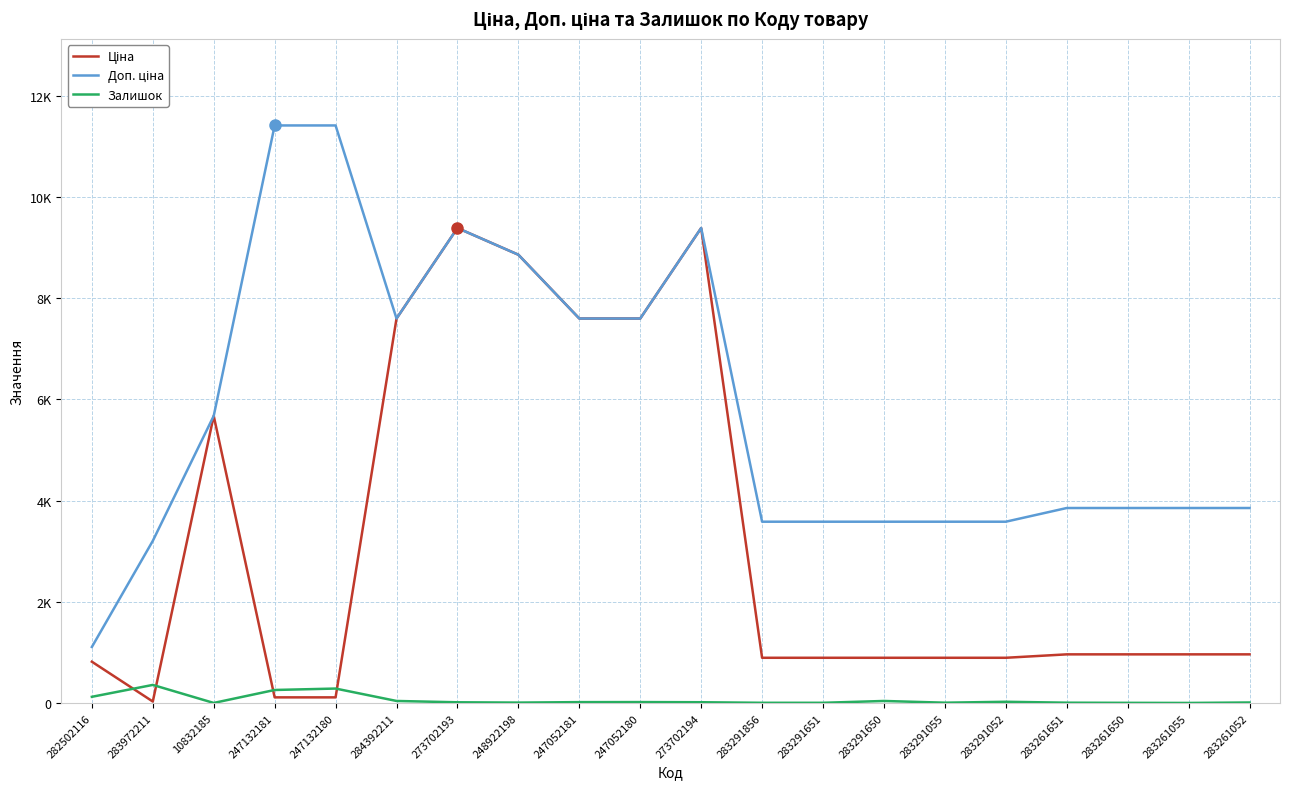

What is the total value across all series at 284392211?

15236.1